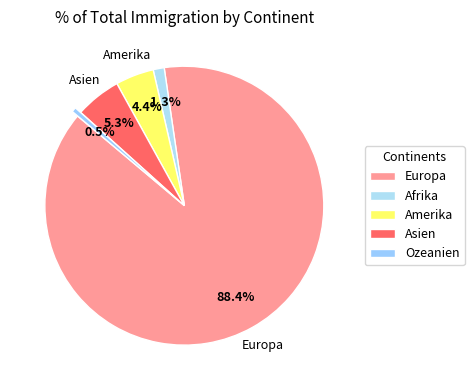

To the nearest percent, what is the combined percentage of Afrika and Amerika?

6%